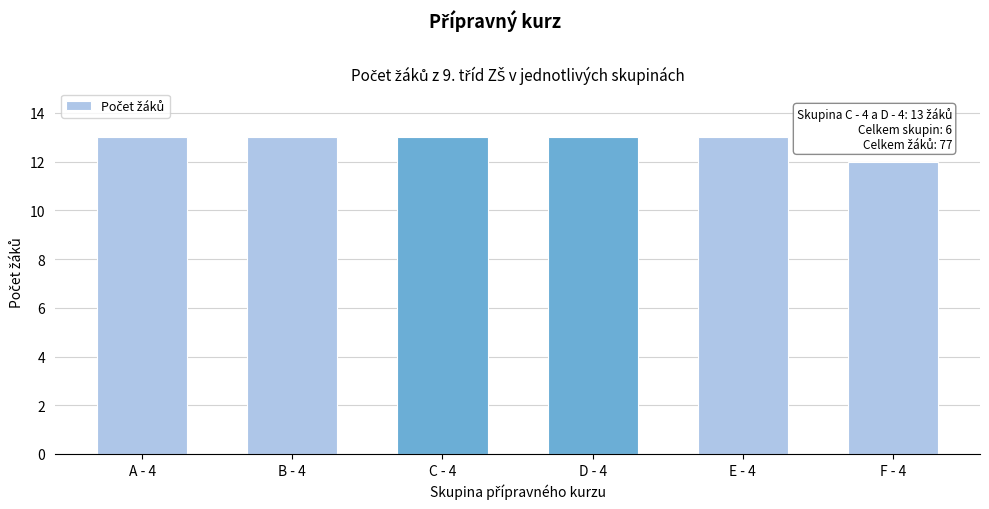

Reading left to right, extract all data points from this chart.

13	13	13	13	13	12